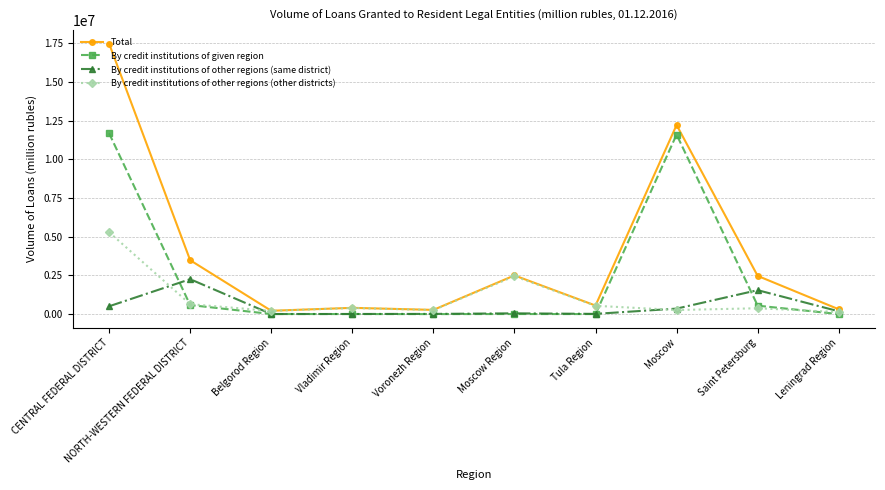

True or false: By credit institutions of other regions (same district) has more than 1 interior local peaks.

True